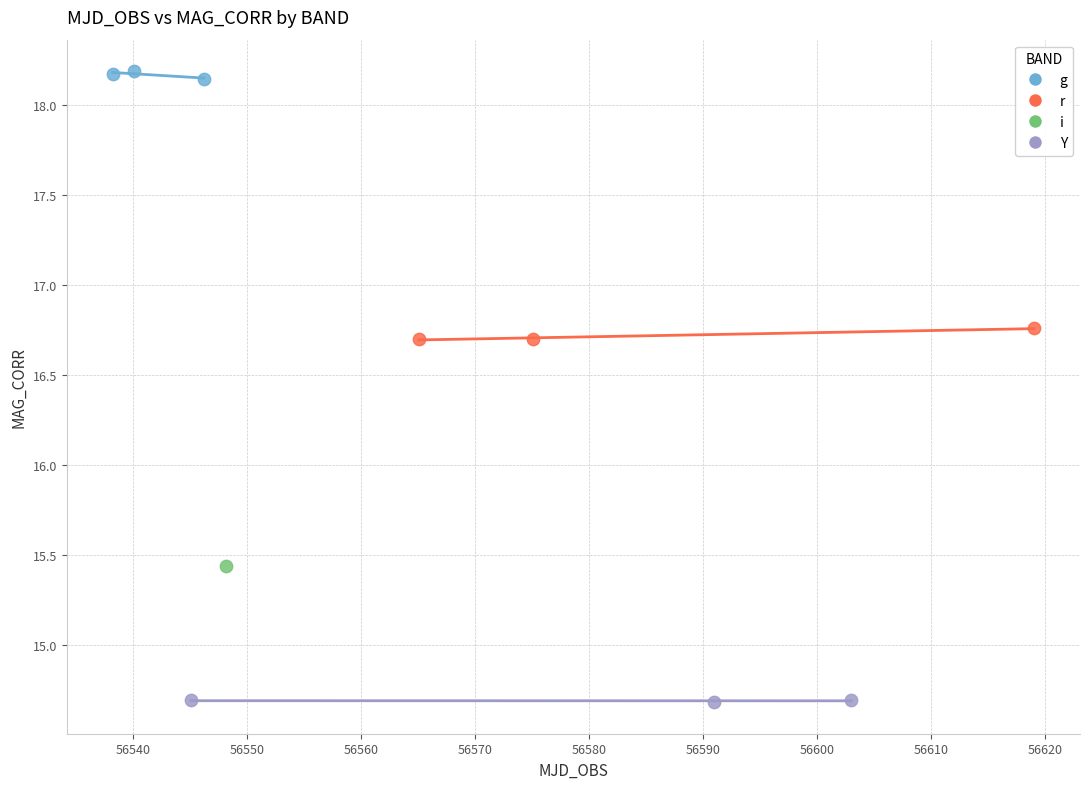

What are all the series names shown in the legend?

g, r, i, Y